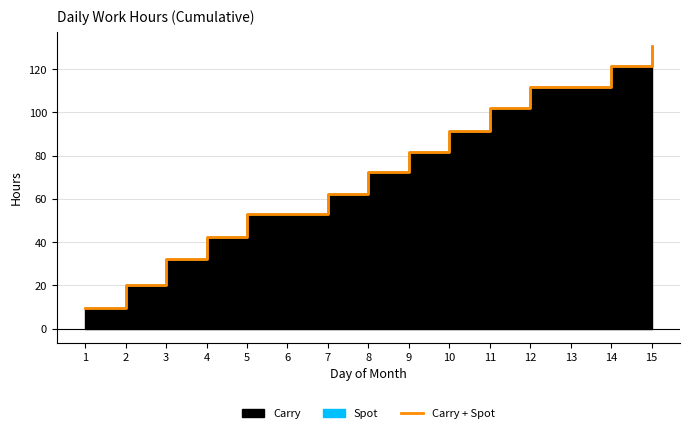

What is the change in value from 5 to 8?

+19.4